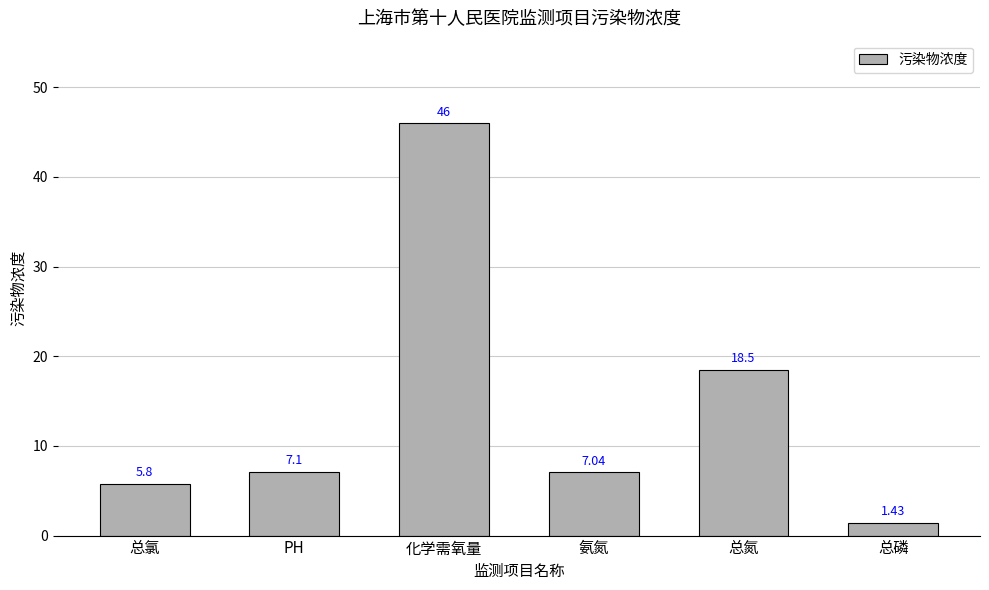

How many bars are there in total?

6